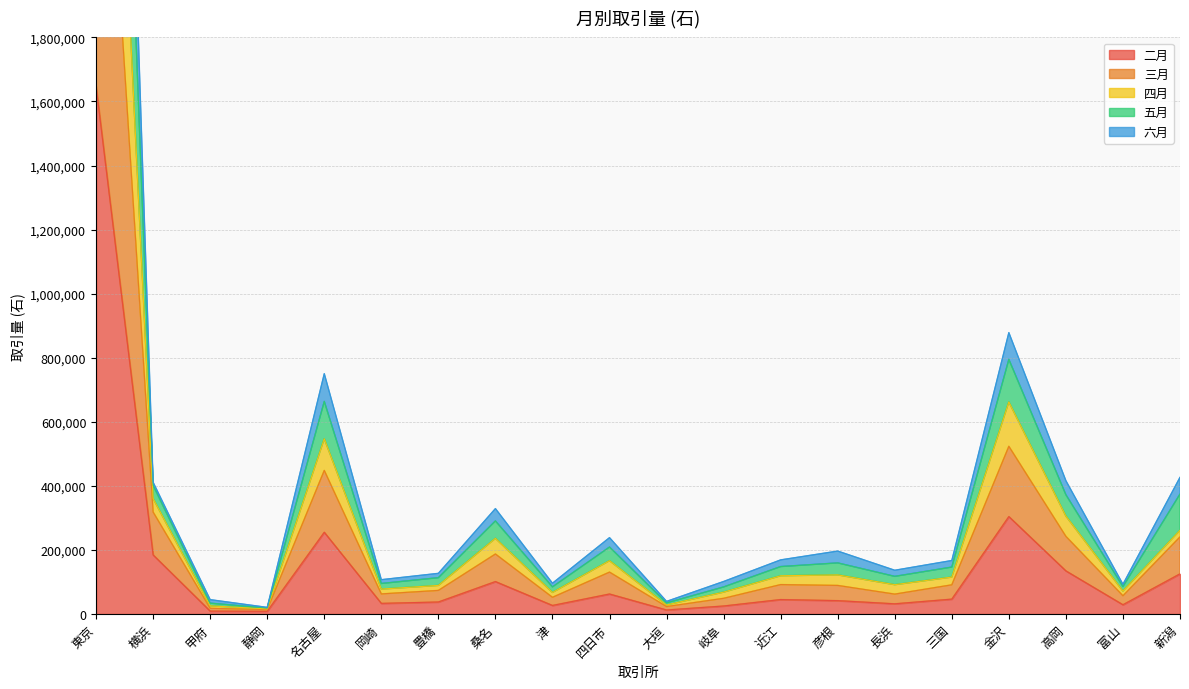

At which label is 二月 closest to 827975?

金沢